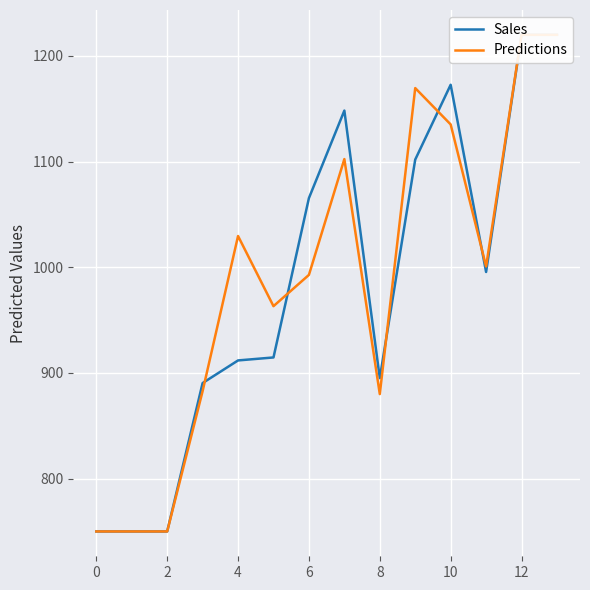

Count the number of categories in the chart.

14